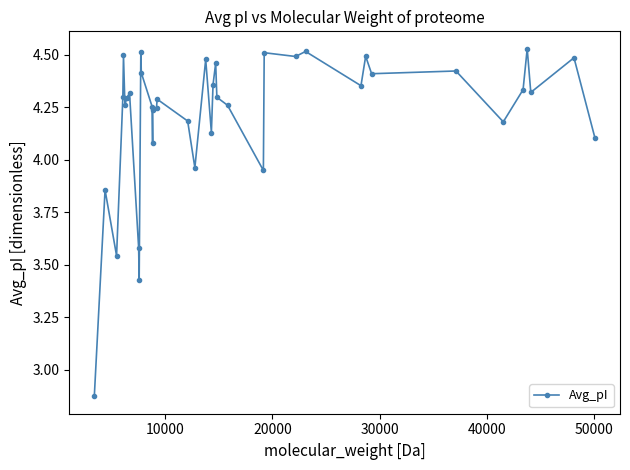

What is the sum of all values?

164.2